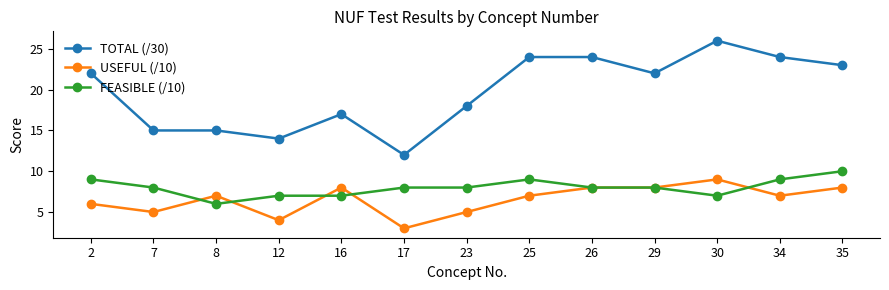

Which series has the widest spread of values?

TOTAL (/30)